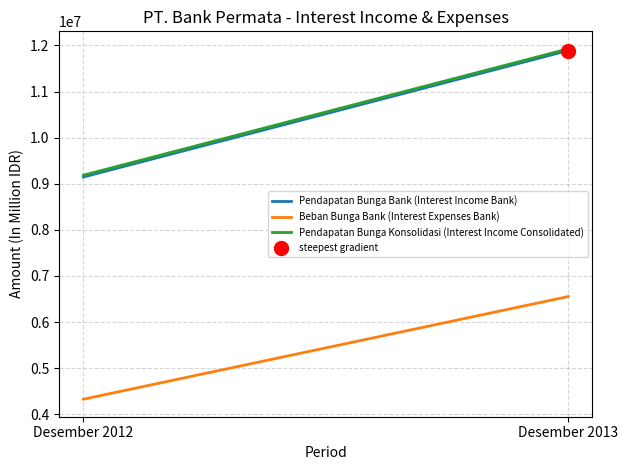

What is the total value across all series at Desember 2013?

30370148